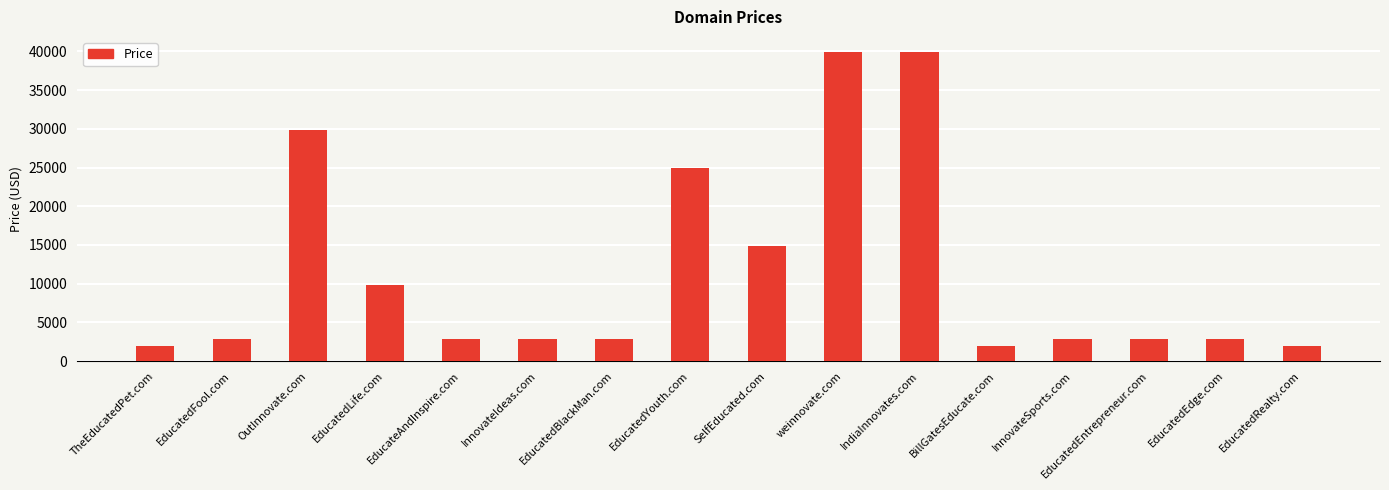

What is the greatest value displayed?

39888